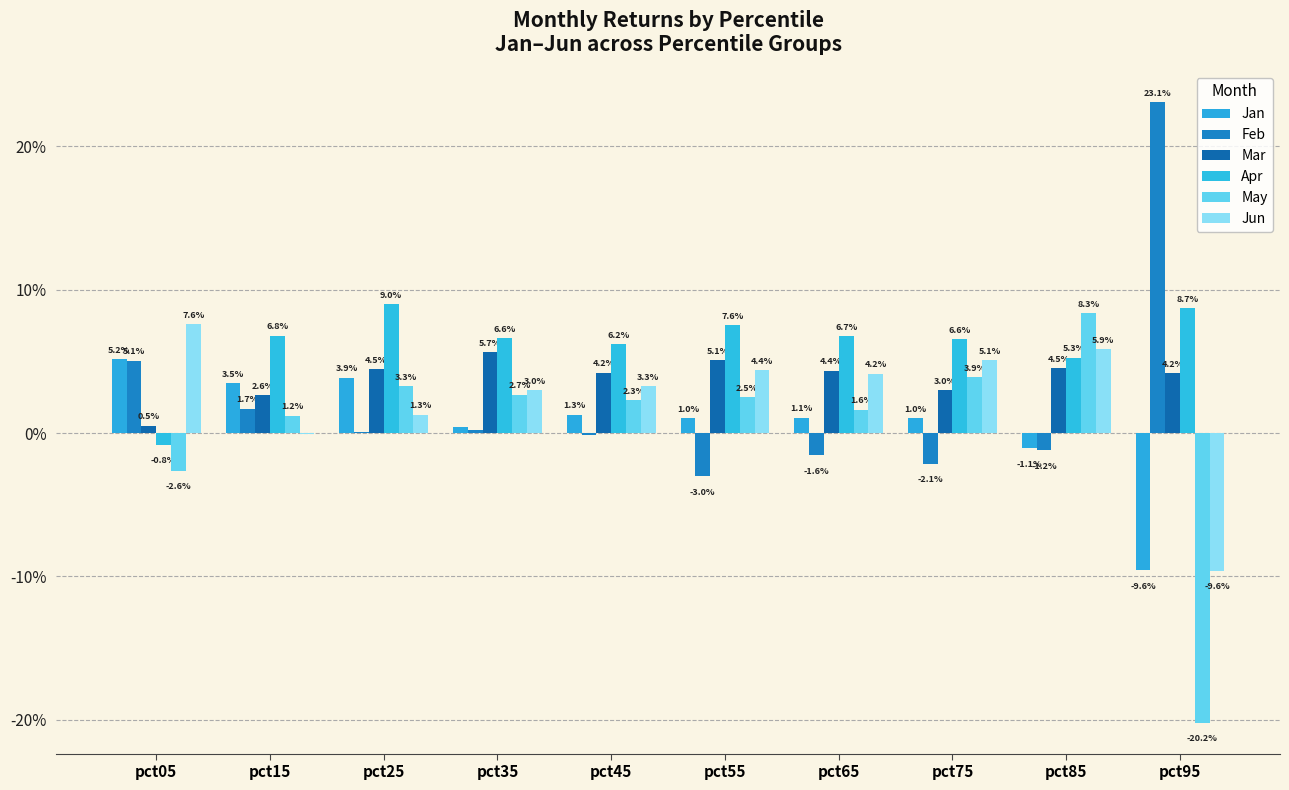

Which has a higher value, pct15 or pct35?

pct15